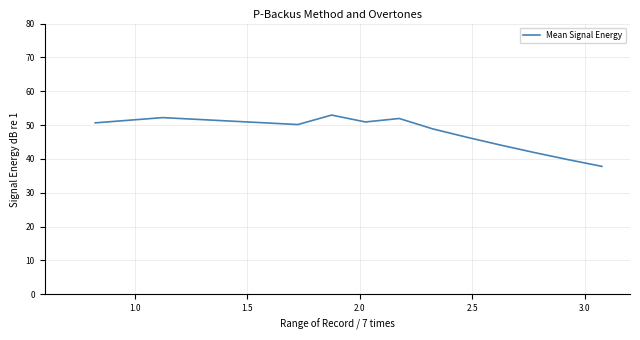

What is the greatest value displayed?

53.0